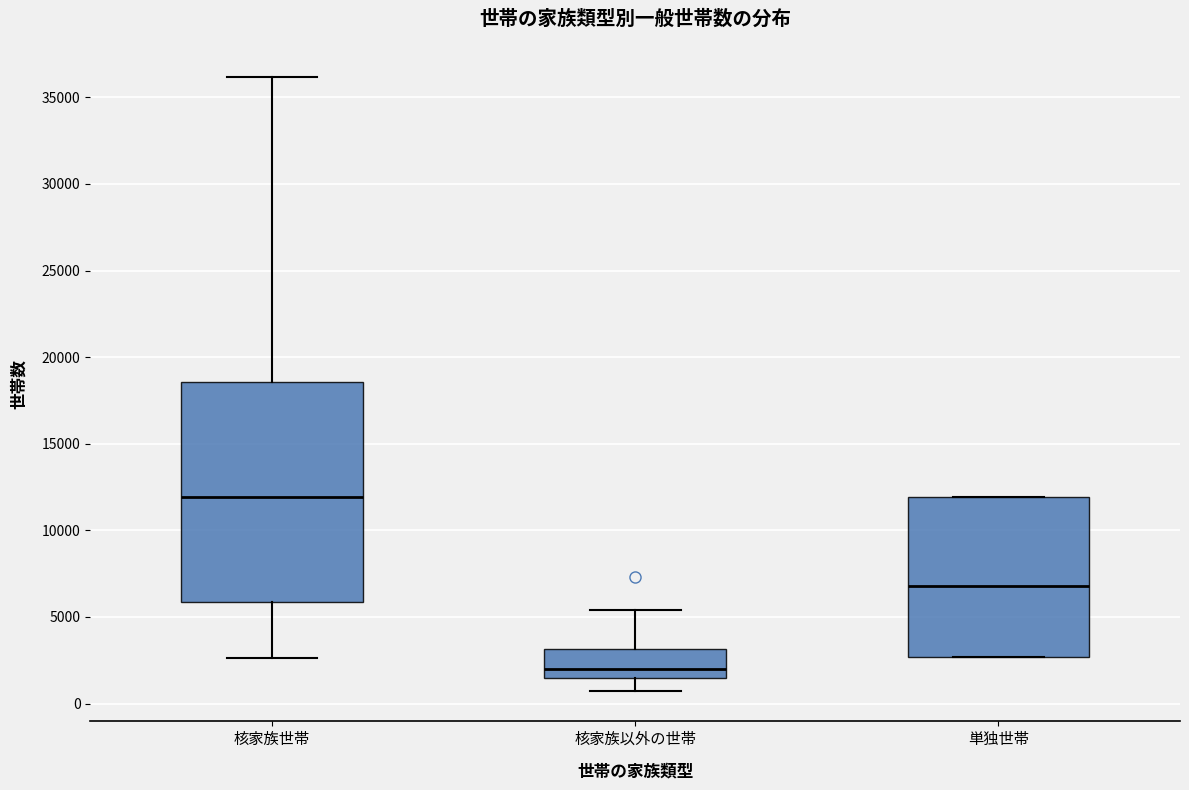

Reading left to right, read every box against the y-axis: the position of its median line, the range the box covers, and the ends of its whiskers. The values are not printed on the chart, so give them approximately, as read against the axis.

核家族世帯: median 12000, box 6000 to 18500, whiskers 2500 to 36000
核家族以外の世帯: median 2000, box 1500 to 3000, whiskers 500 to 5500
単独世帯: median 7000, box 2500 to 12000, whiskers 2500 to 12000